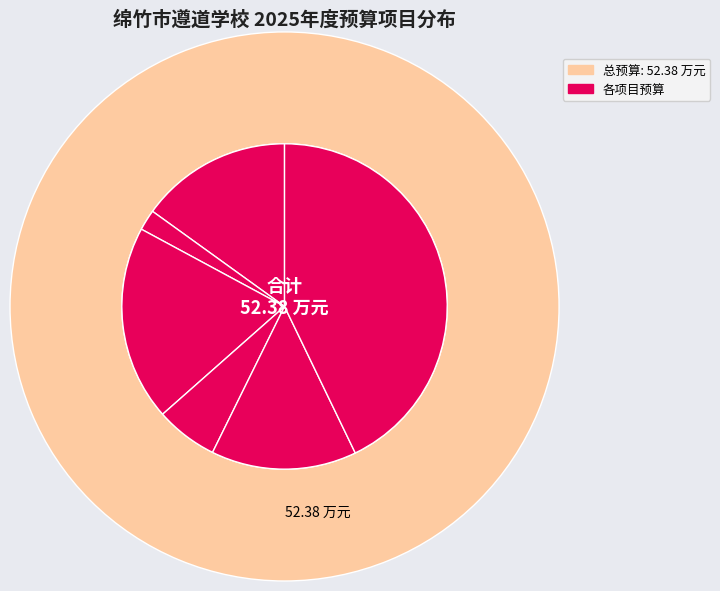

Is there a majority slice in this chart?

No